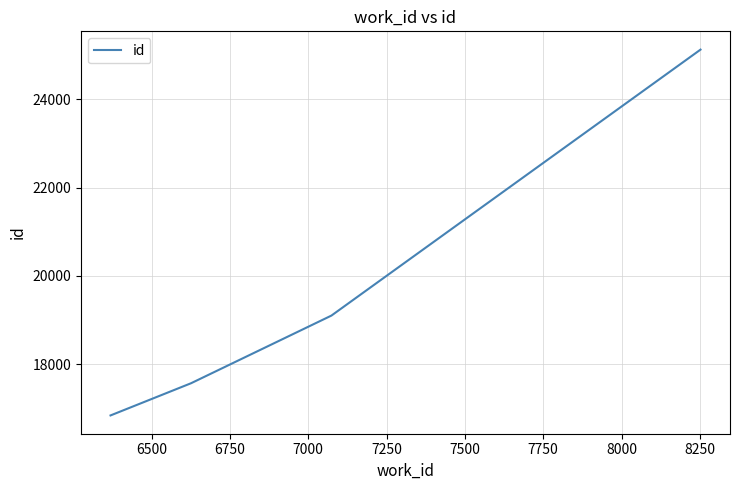

What is the average value?

19660